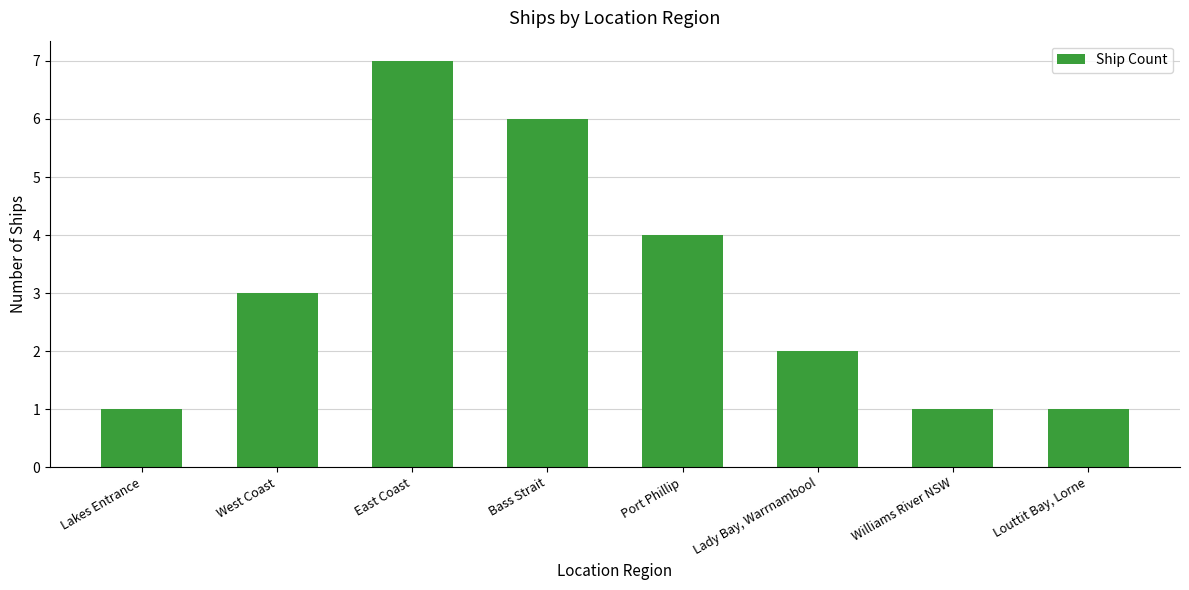

What is the difference between the values at Louttit Bay, Lorne and Port Phillip?

3